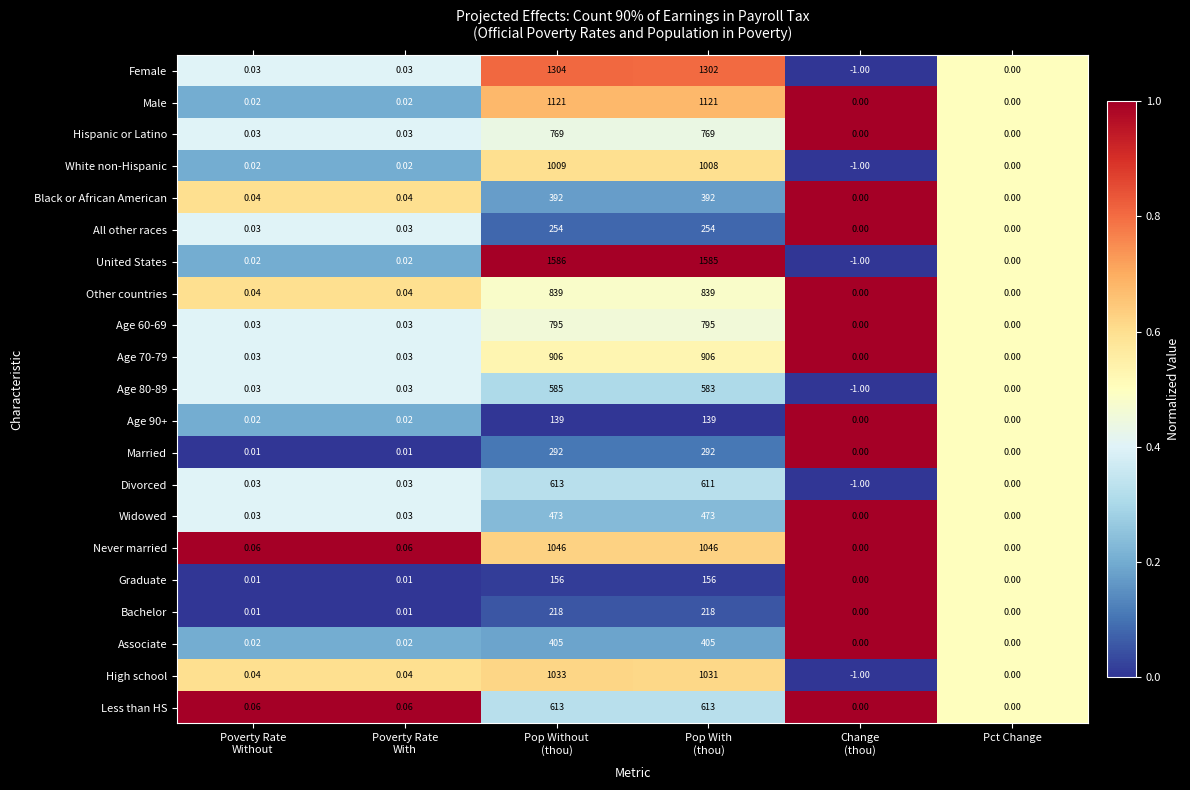

Which series has the largest total across all categories?

United States